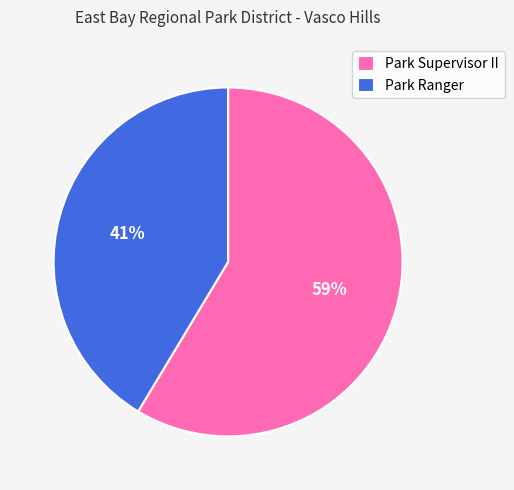

Which category has the biggest portion of the pie?

Park Supervisor II